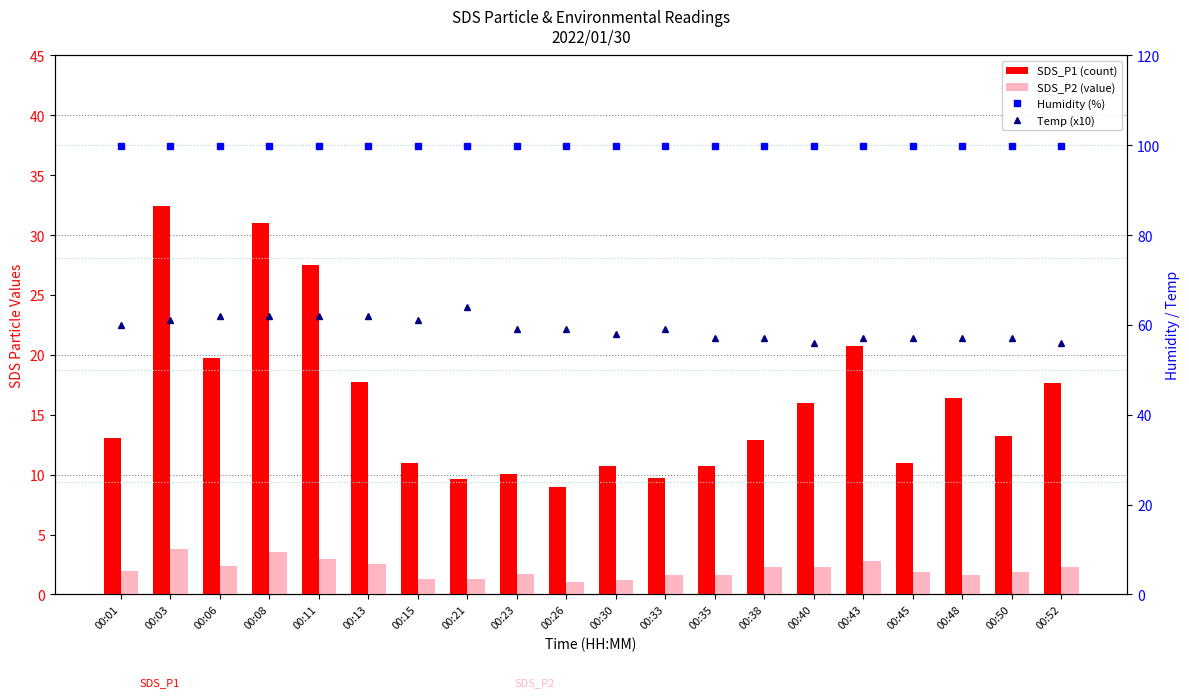

The SDS_P2 (value) series shows 2.6 at 00:50. True or false?

False